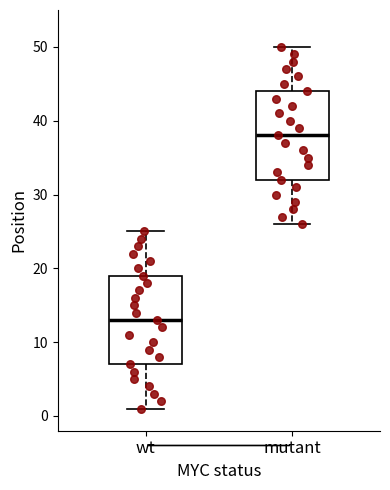

Reading left to right, read every box against the y-axis: the position of its median line, the range the box covers, and the ends of its whiskers. The values are not printed on the chart, so give them approximately, as read against the axis.

wt: median 13, box 7 to 19, whiskers 1 to 25
mutant: median 38, box 32 to 44, whiskers 26 to 50